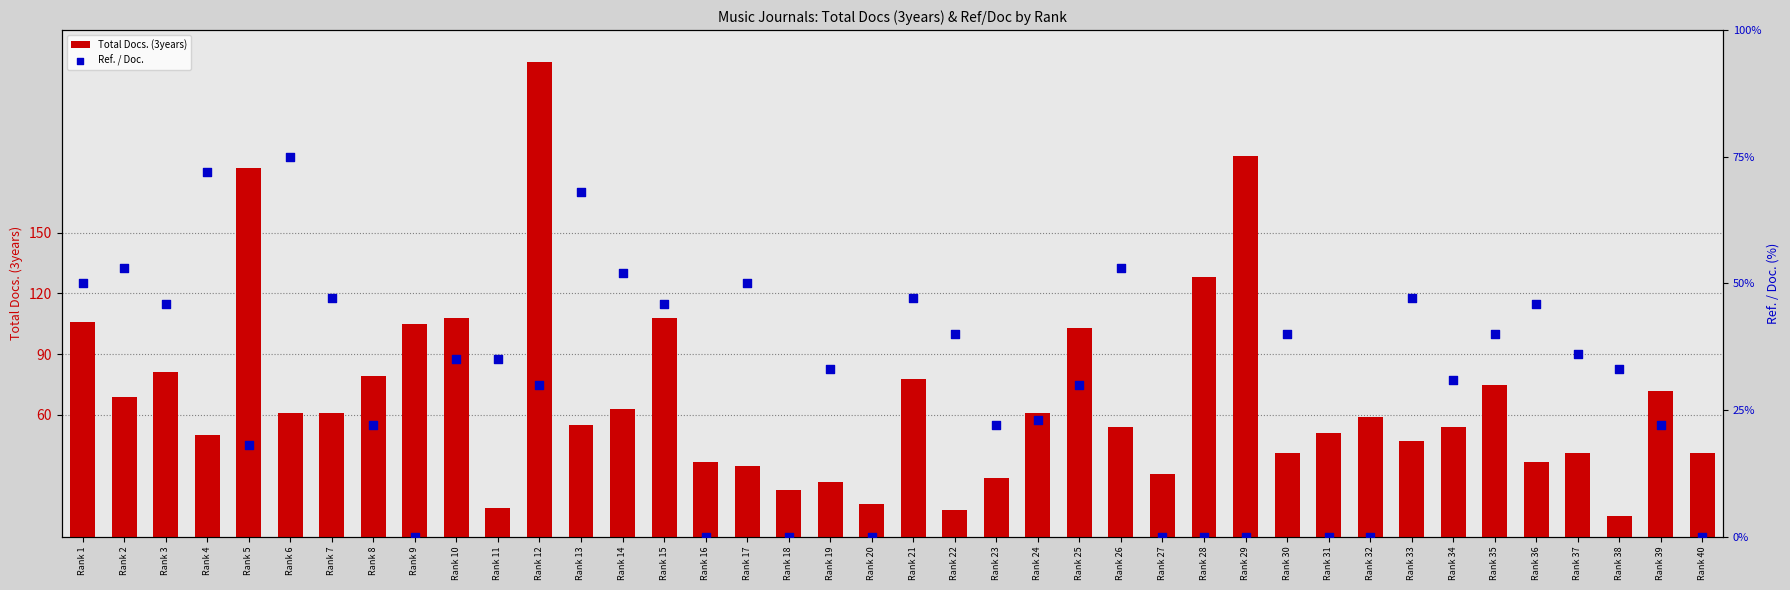

Is the value of Ref. / Doc. at Rank 29 greater than the value of Total Docs. (3years) at Rank 8?

No